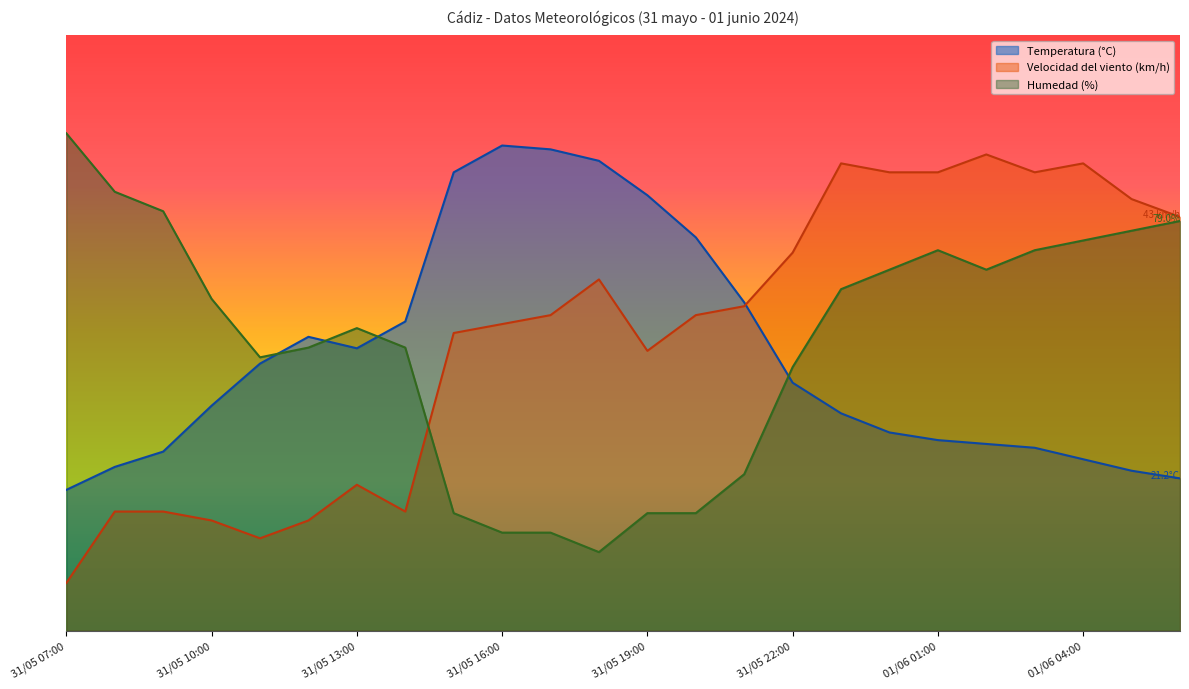

How many data points in Temperatura (°C) are above 41?

12